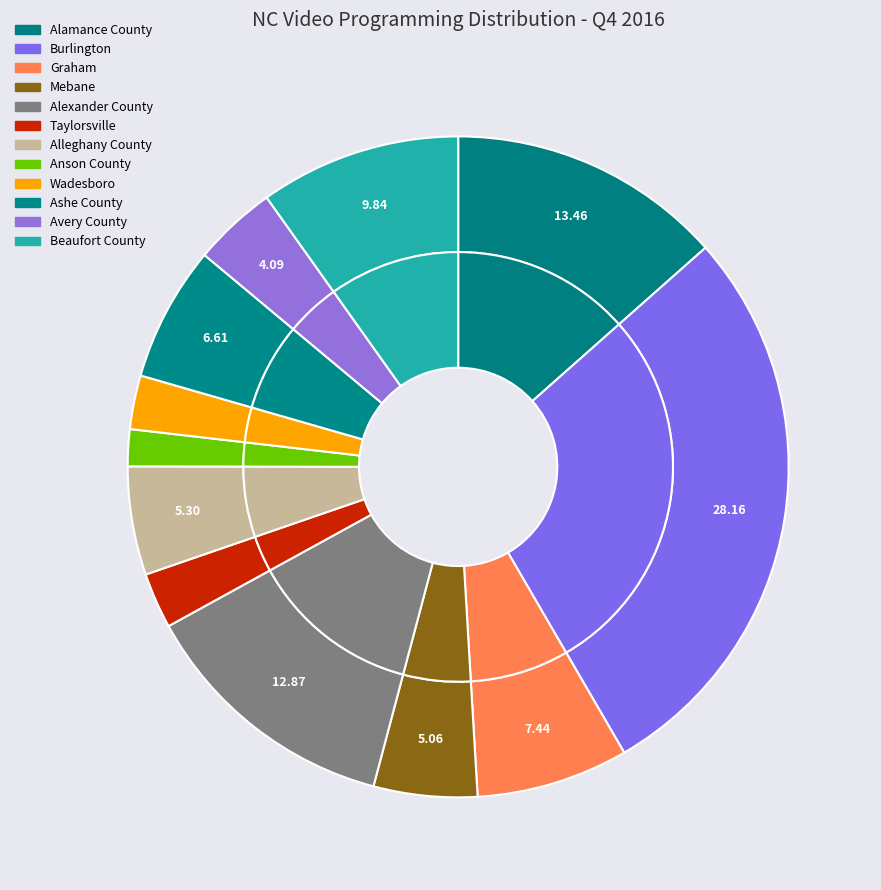

What is the largest slice in the pie chart?

Burlington